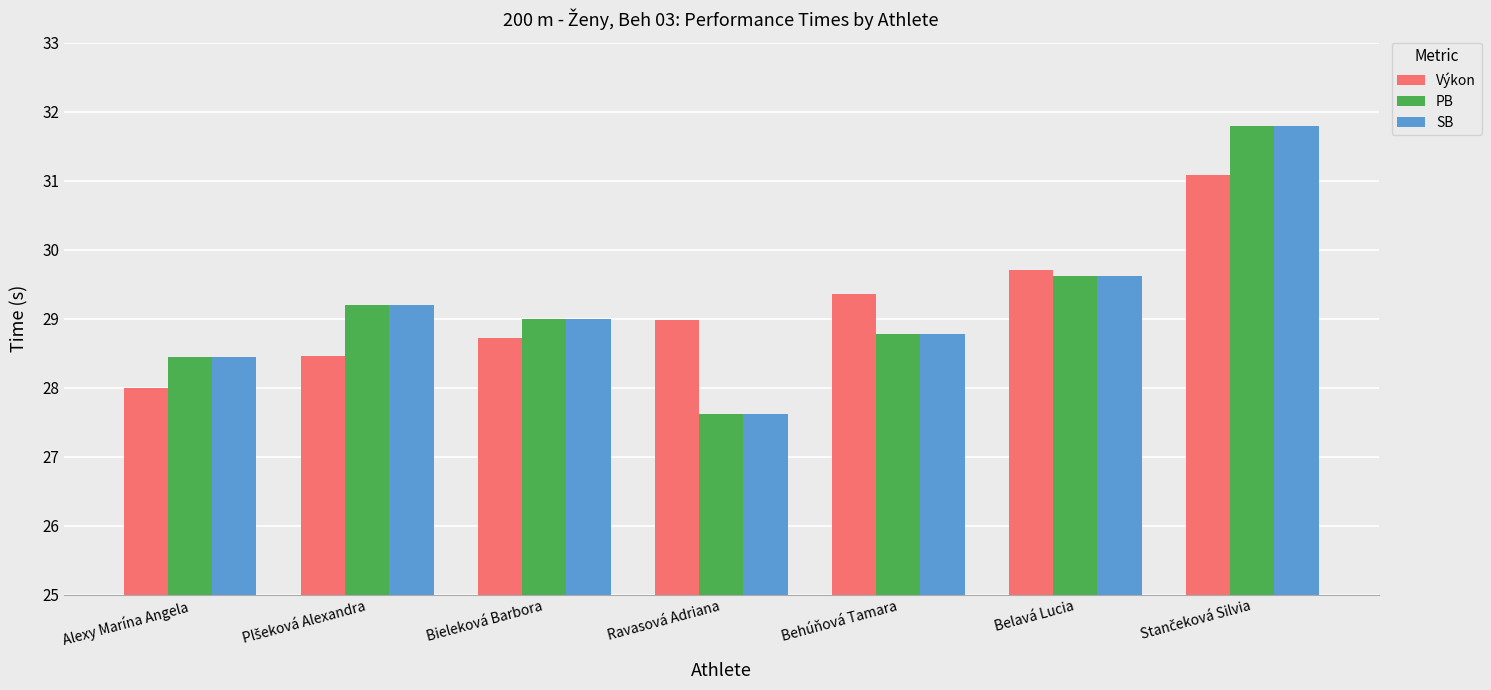

The SB series shows 28.4 at Alexy Marína Angela. True or false?

True